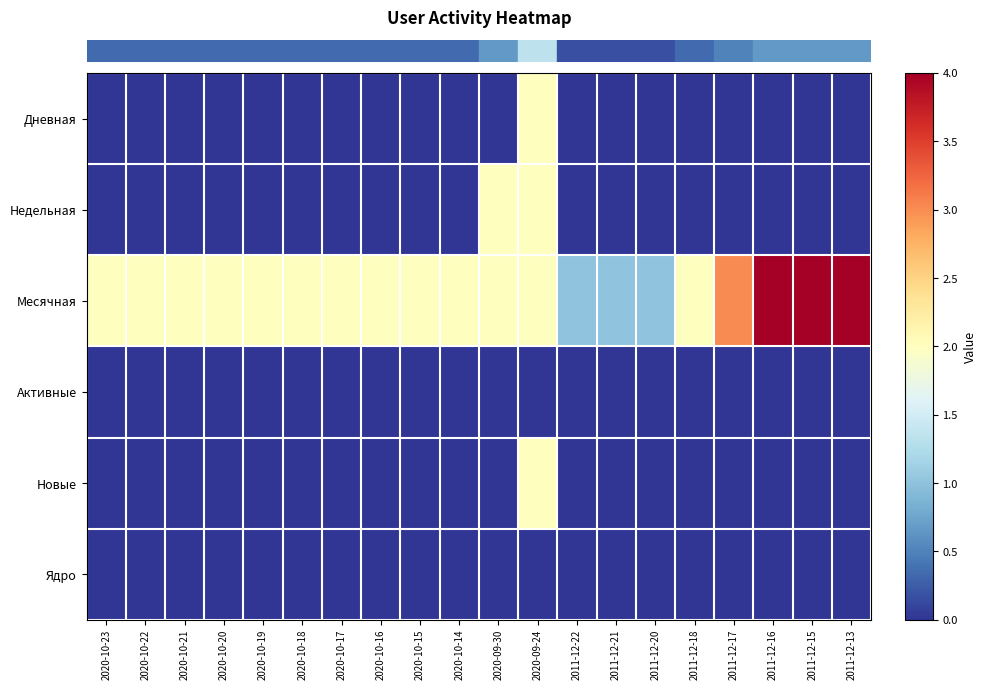

Which category has the lowest value across all series?

2020-10-23